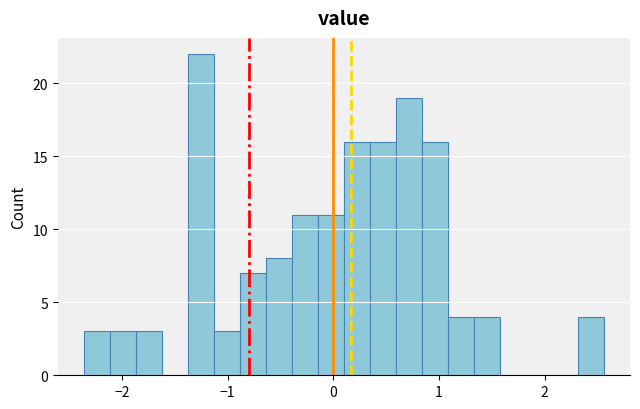

Read against the x-axis, roughly where is the centre of the tallest bar?

-1.3